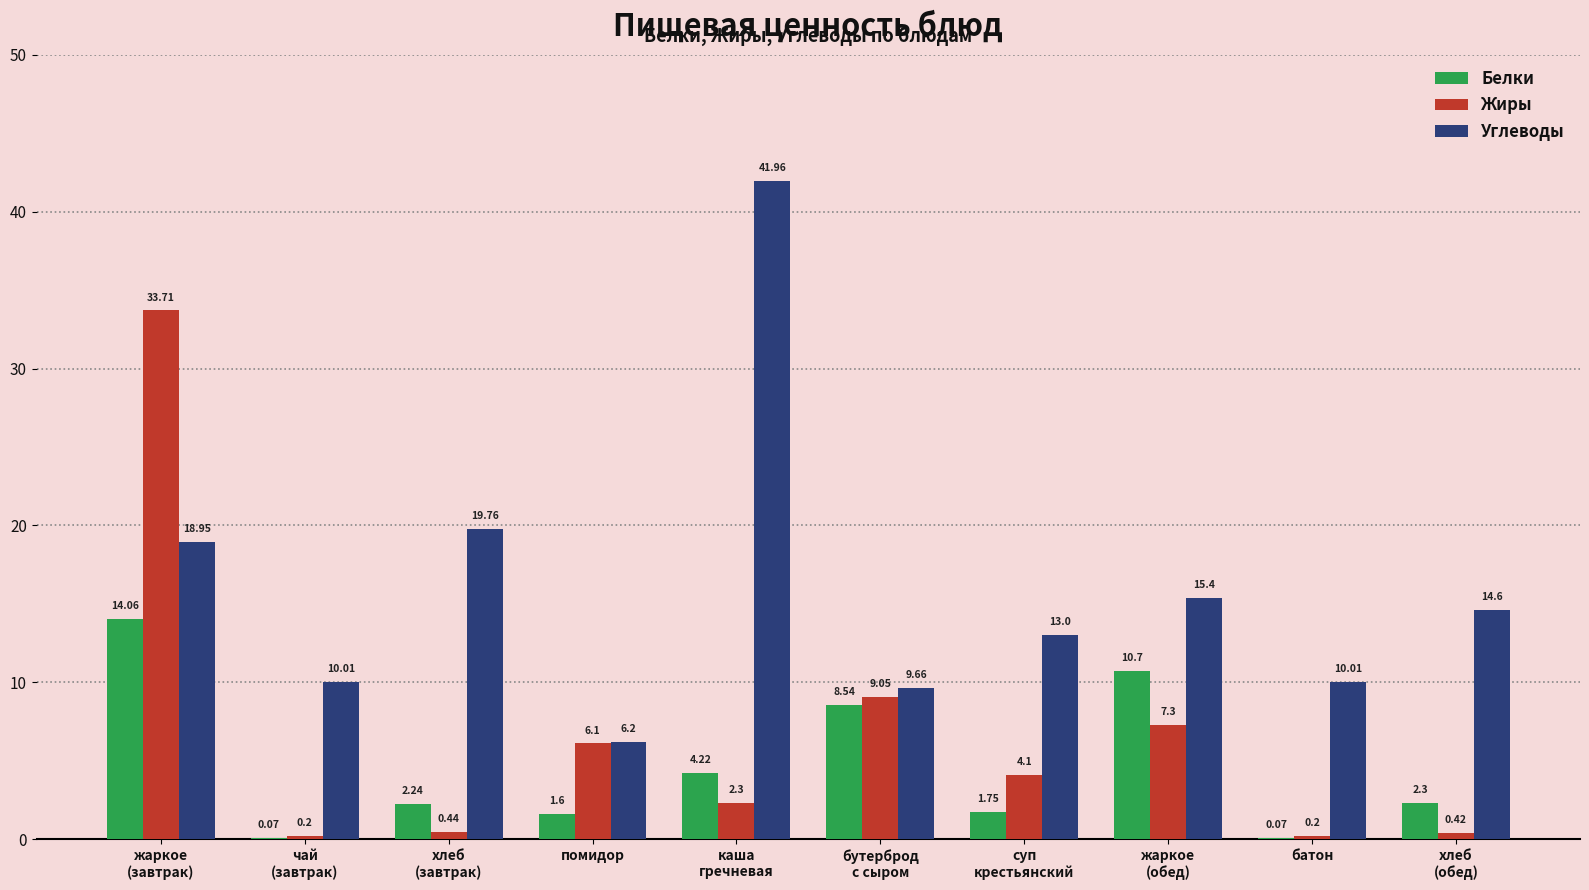

Which series has the largest range (max minus min)?

Углеводы